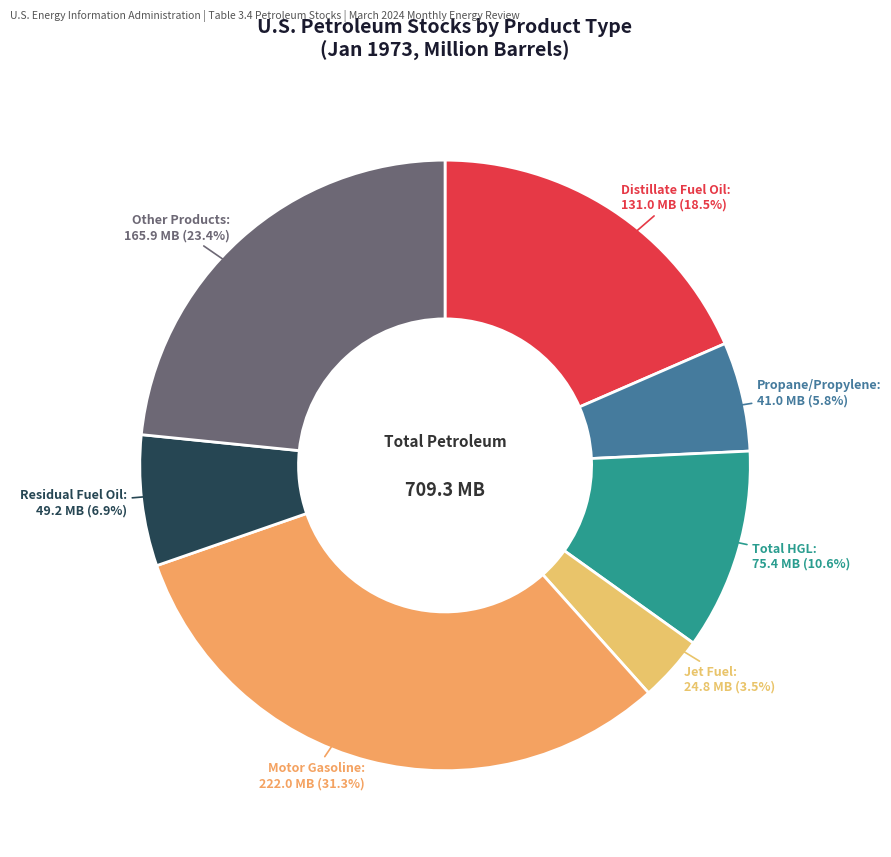

How many segments does this pie chart have?

7